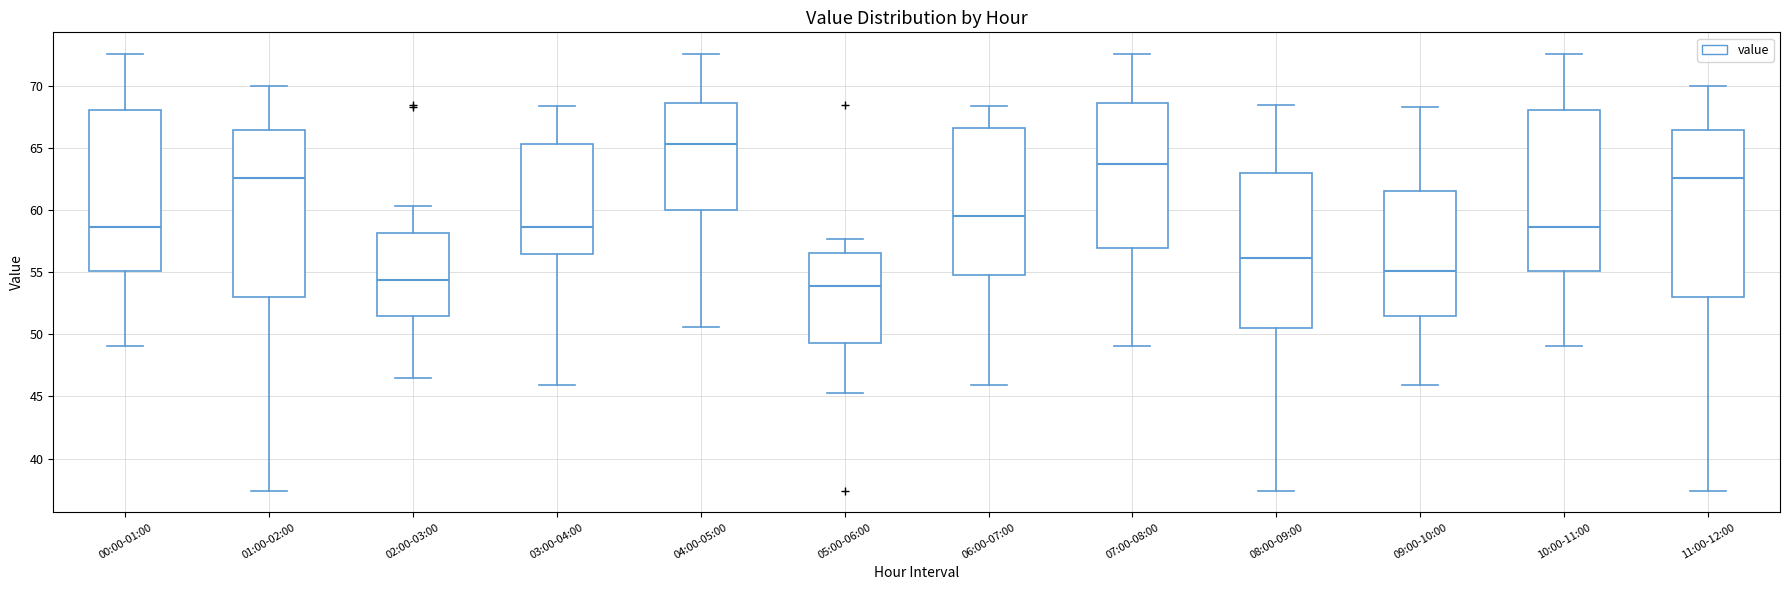

Which box's median line is the lowest?

05:00-06:00